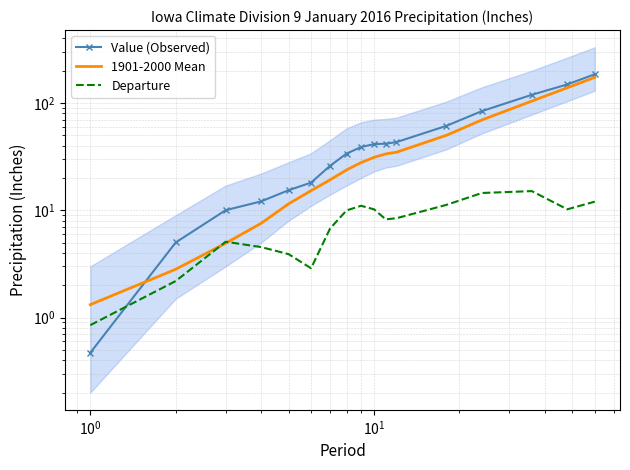

Which series has the largest total across all categories?

Value (Observed)